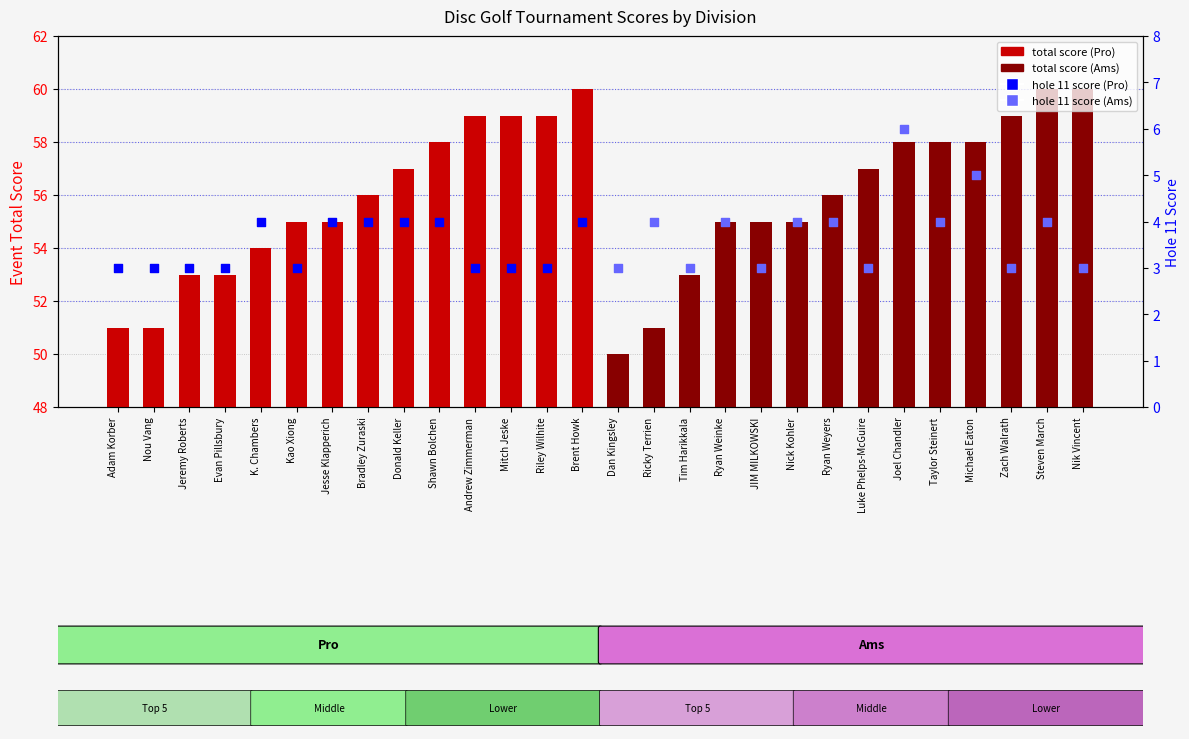

Which series reaches the maximum Y coordinate?

Pro total score